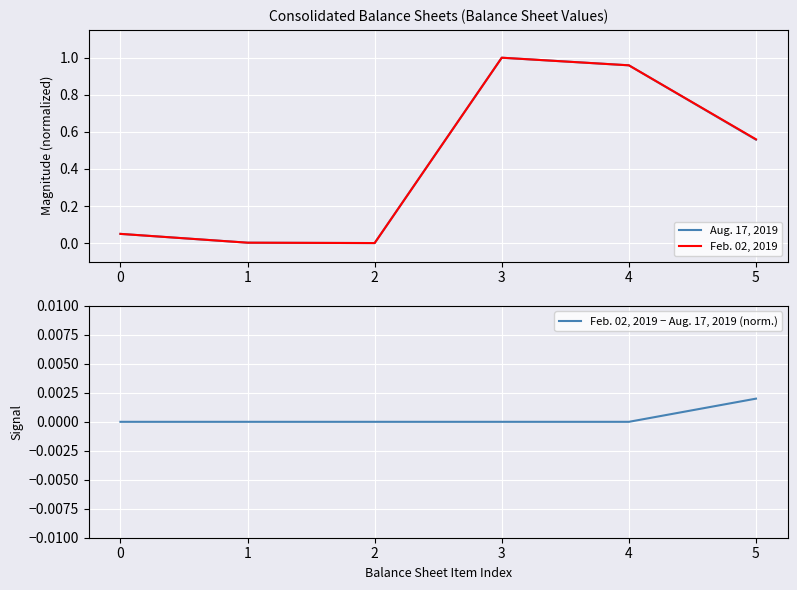

Between 3 and 5, which series saw the biggest shift?

Aug. 17, 2019